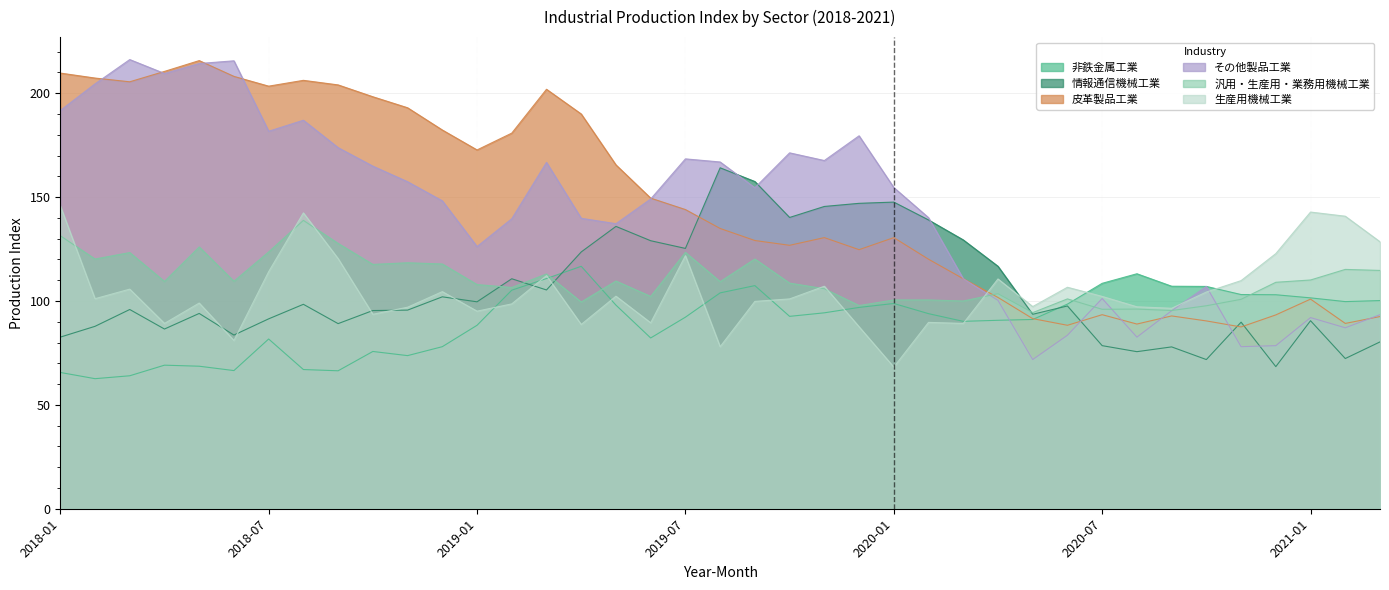

How many times do 生産用機械工業 and 汎用・生産用・業務用機械工業 cross each other?

6